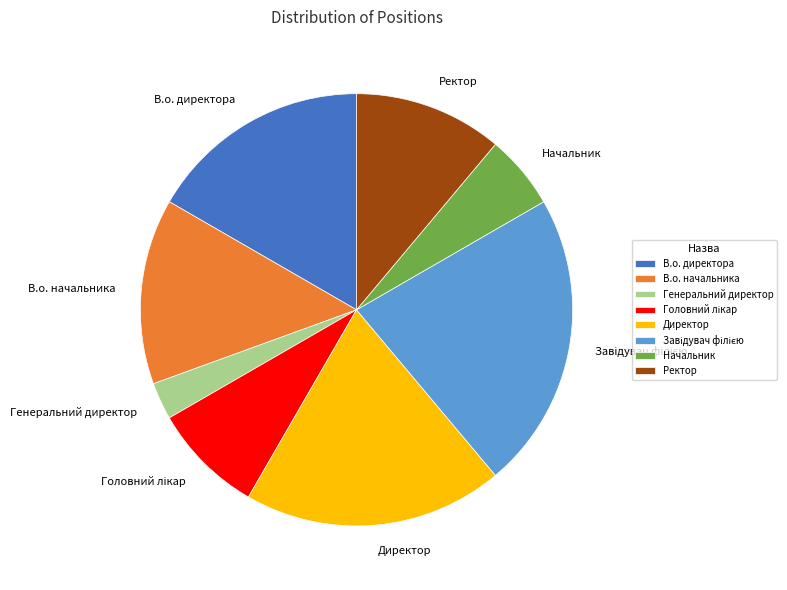

Do Директор and В.о. директора together represent more than half of the pie?

No